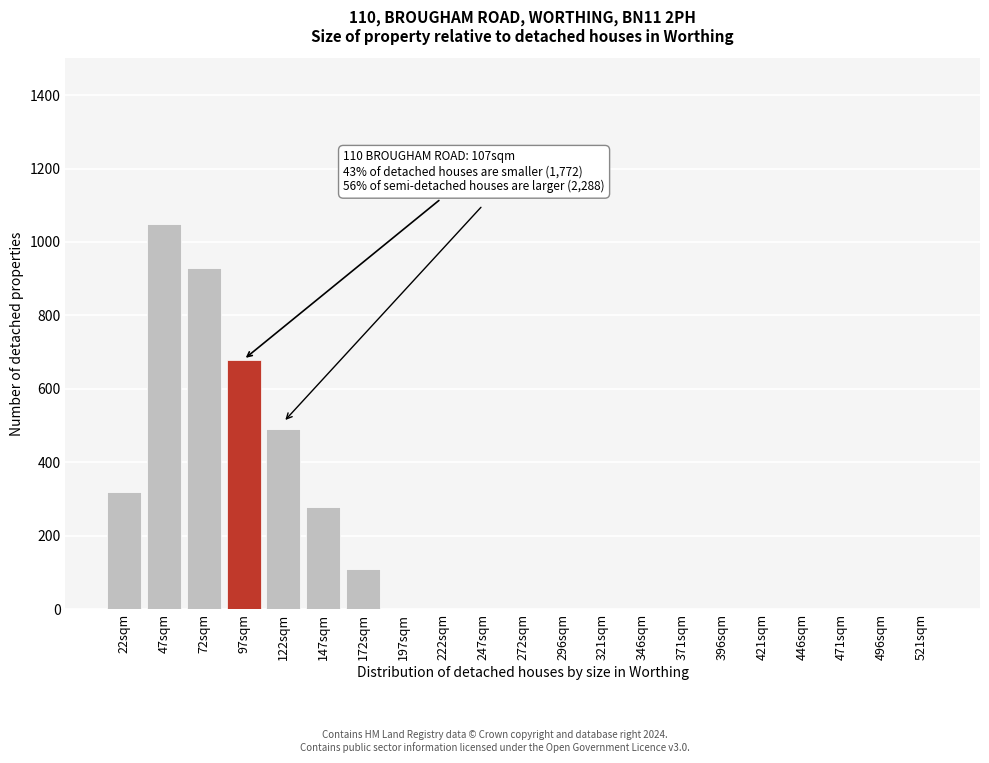

Reading right to left, list all the values displayed in this chart.

521sqm=0	496sqm=0	471sqm=0	446sqm=0	421sqm=0	396sqm=0	371sqm=0	346sqm=0	321sqm=0	296sqm=0	272sqm=0	247sqm=0	222sqm=0	197sqm=0	172sqm=110	147sqm=280	122sqm=490	97sqm=680	72sqm=930	47sqm=1050	22sqm=320